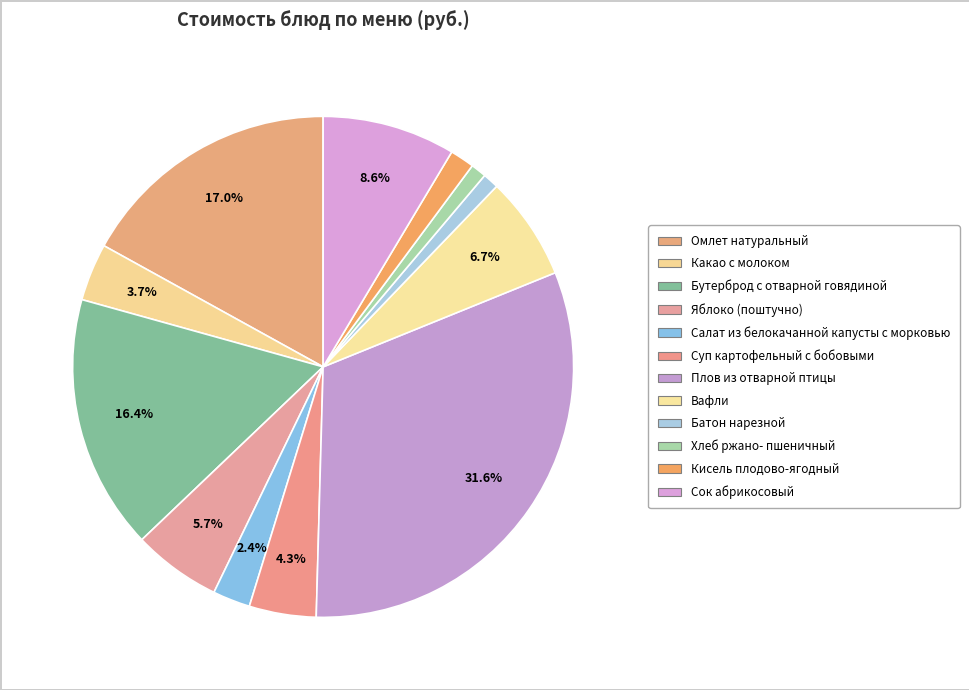

To the nearest percent, what is the average slice percentage?

8%